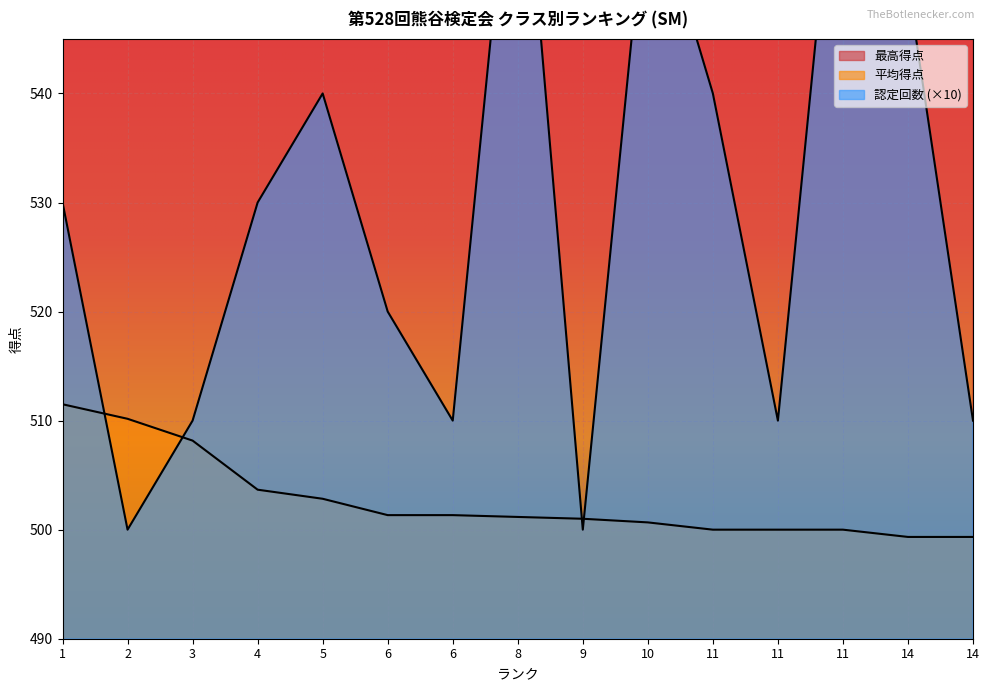

At how many categories does at least one series exceed 913?

15